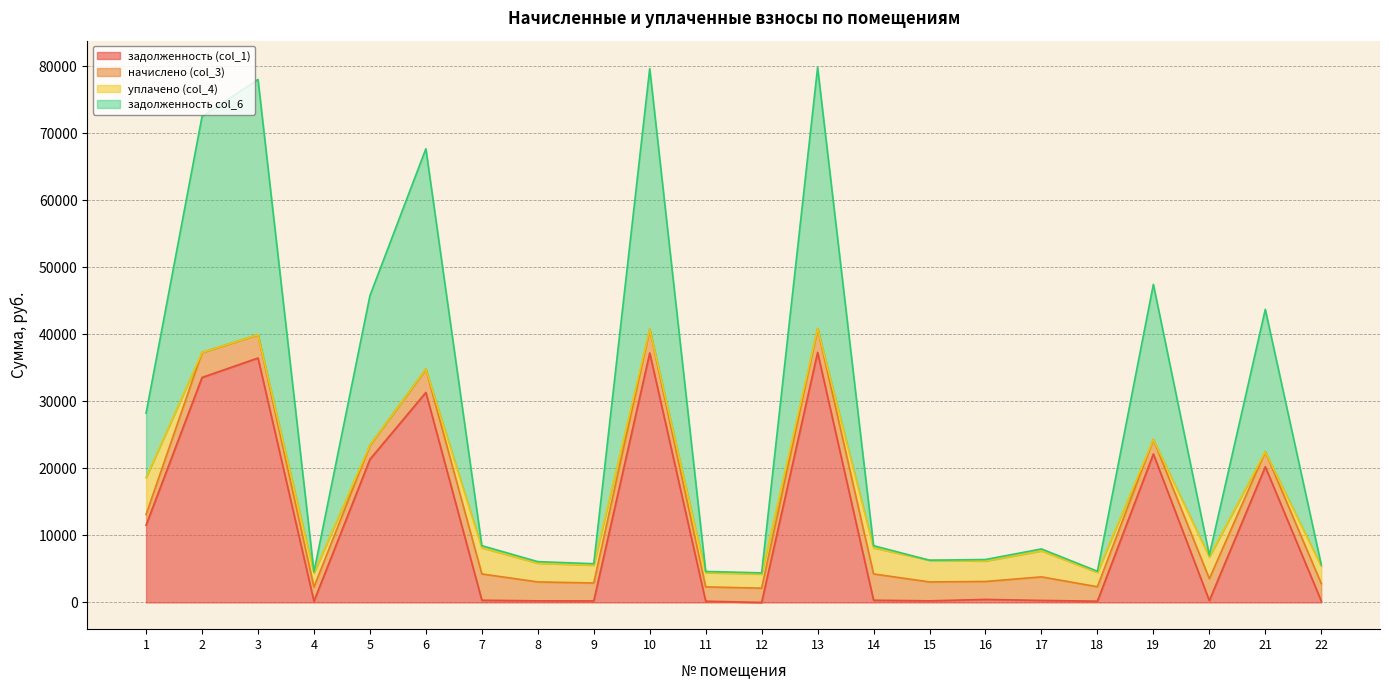

At which category does задолженность col_6 reach its first local peak?

3